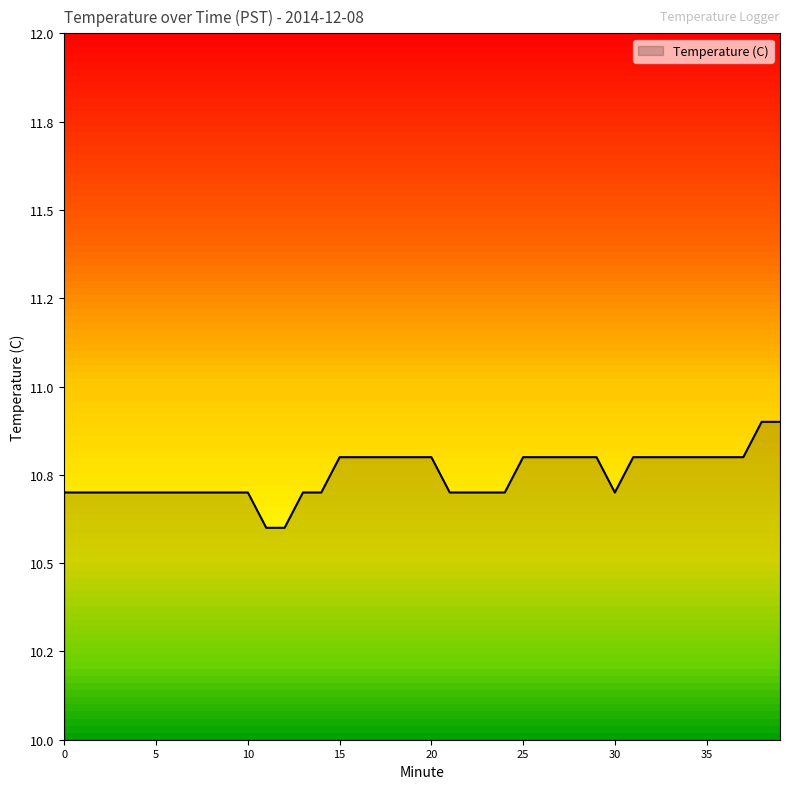

What is the average value?

10.8